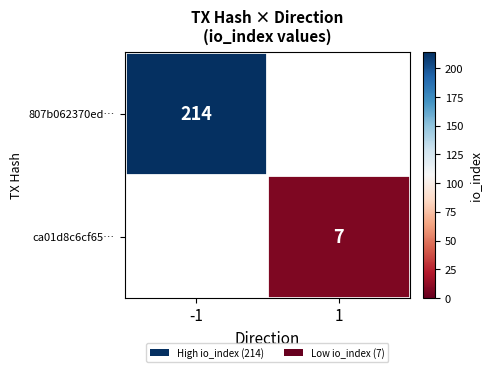

The ca01d8c6cf65… series shows 11 at 1. True or false?

False